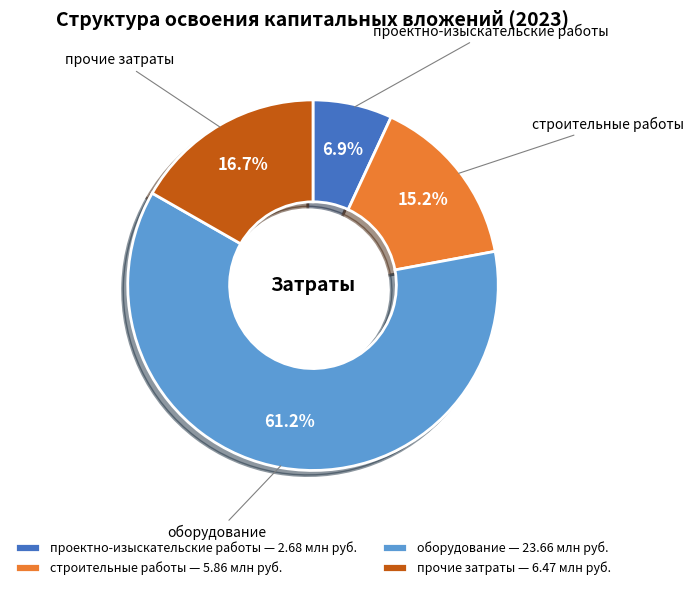

To the nearest percent, what portion does строительные работы represent?

15%